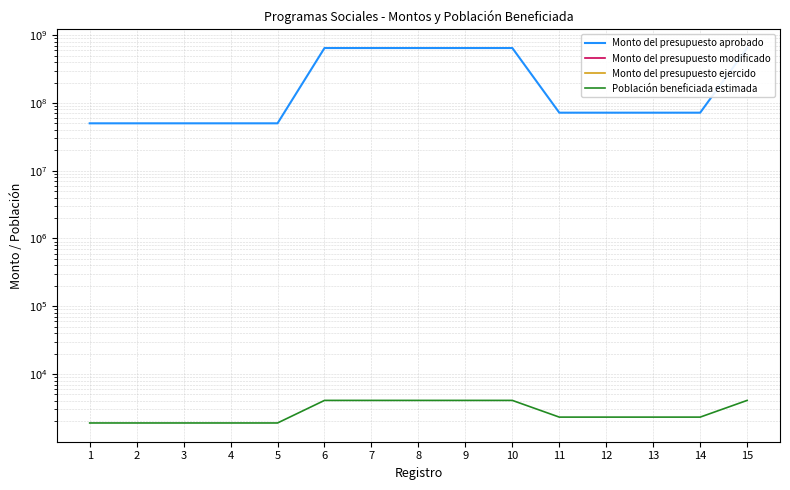

Which category has the highest value across all series?

6